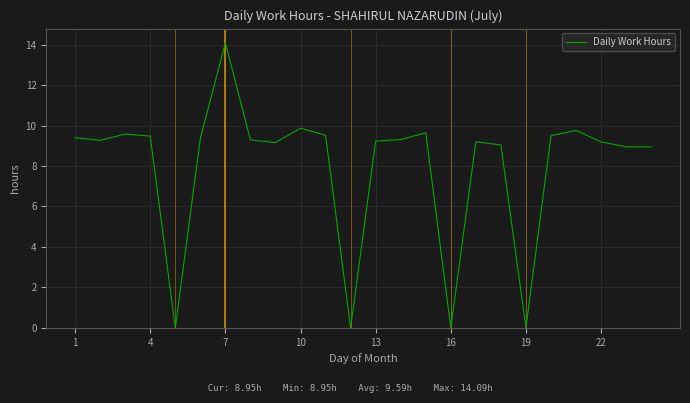

Which category has the highest value across all series?

7